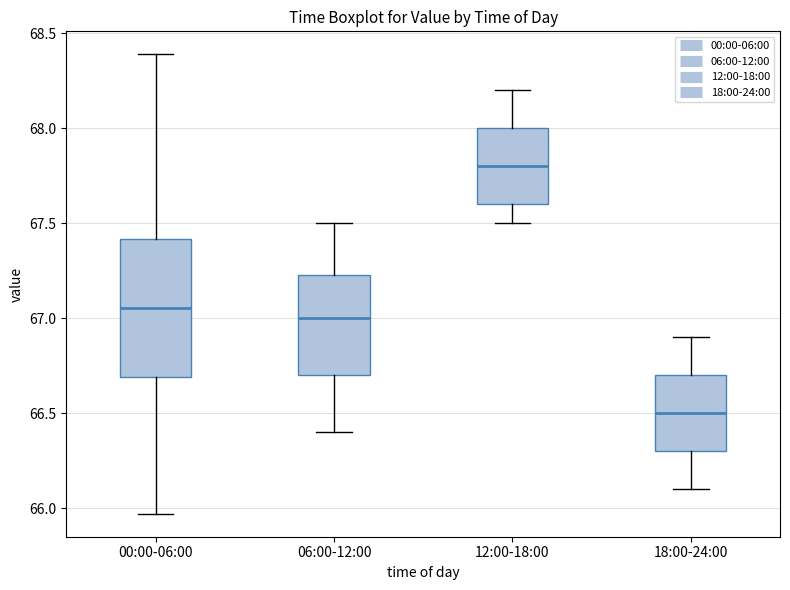

Which box is the tallest, from its lower edge to its upper edge?

00:00-06:00